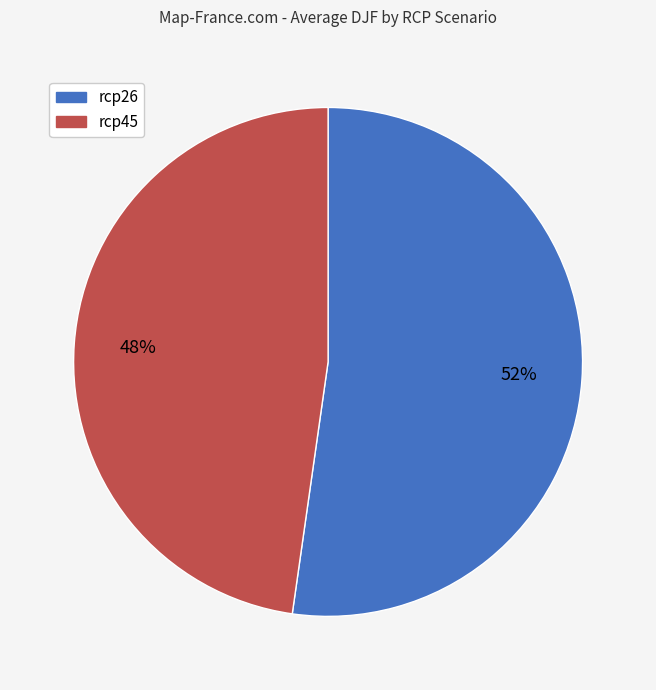

Does any single category account for the majority?

Yes